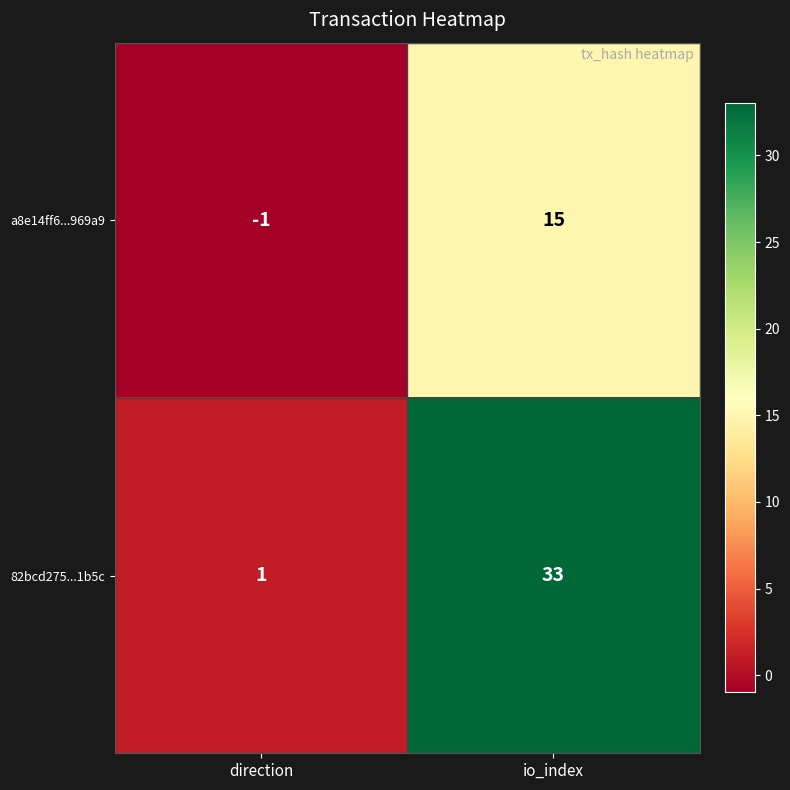

Reading left to right, what are all the values shown in this chart?

a8e14ff6...969a9: direction=-1	io_index=15
82bcd275...1b5c: direction=1	io_index=33